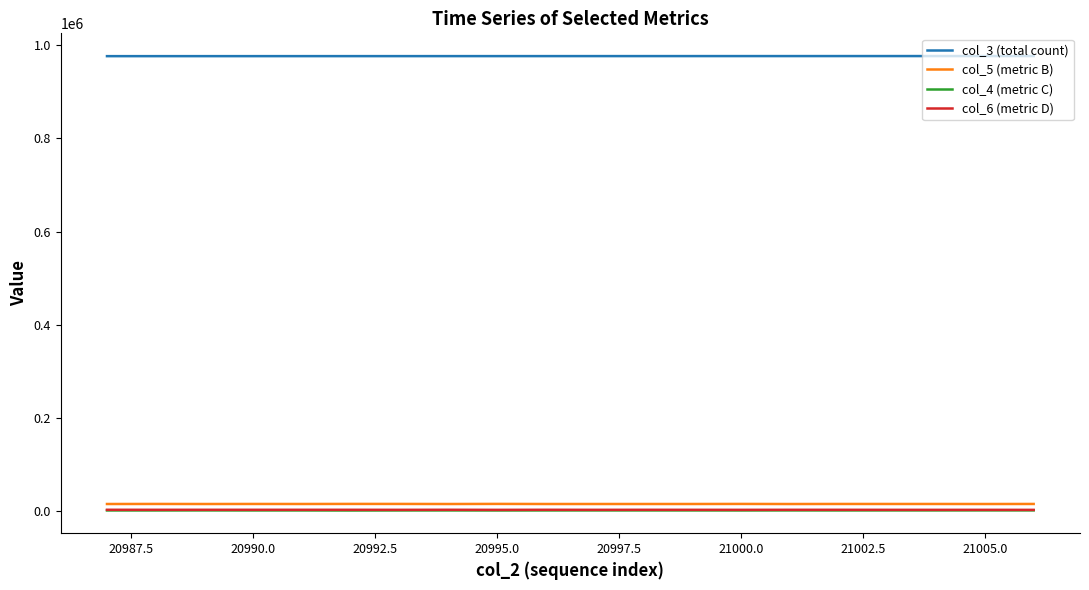

Which series has the largest total across all categories?

col_3 (total count)